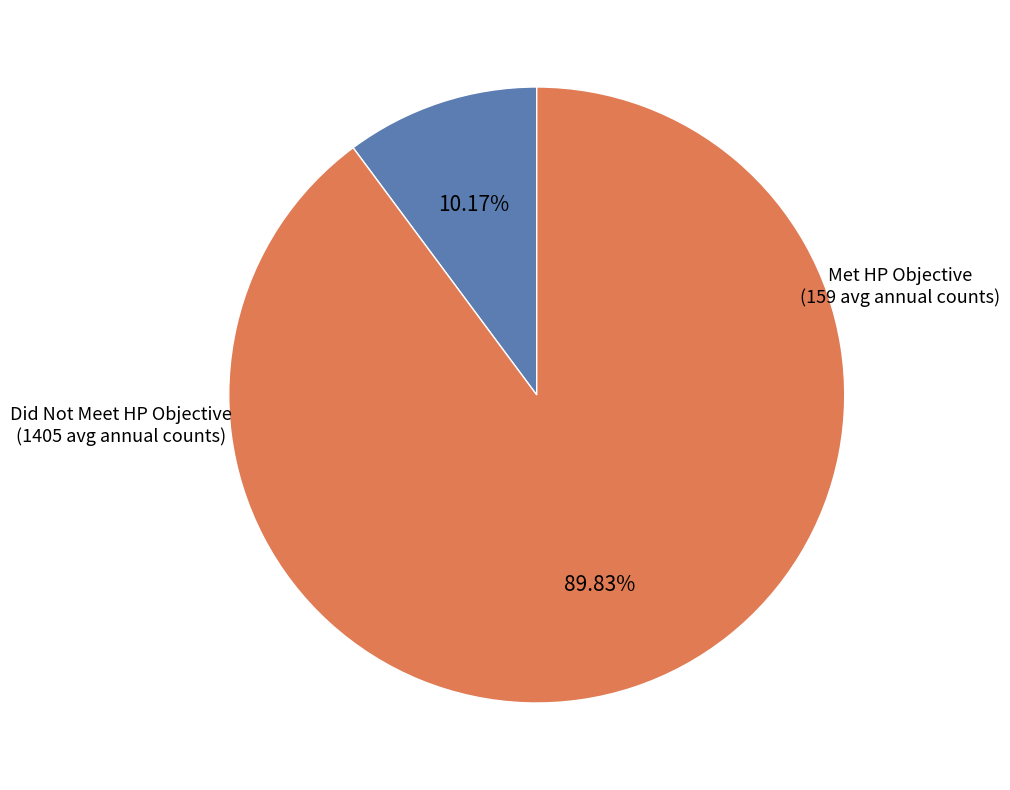

Does any single category account for the majority?

Yes